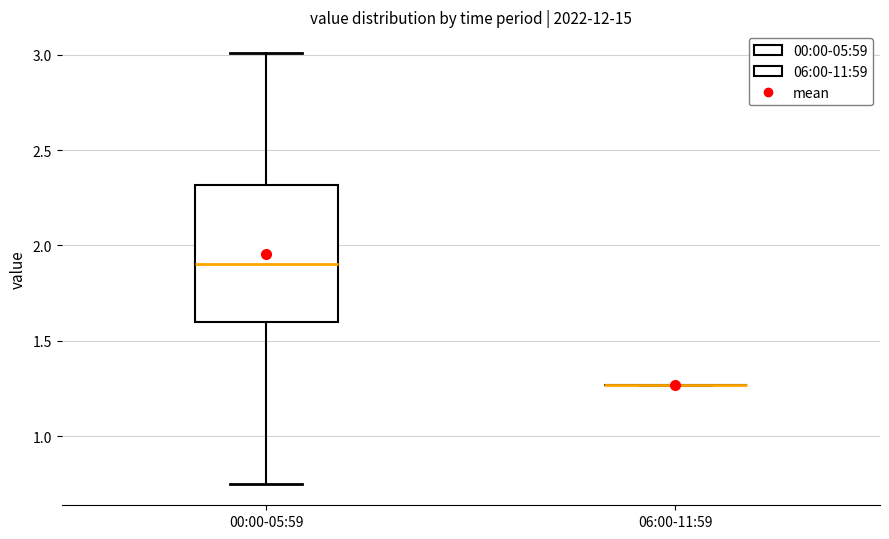

Reading left to right, transcribe this box plot: for each box, give where its median line is, the range the box spans, and where its two whiskers end, as read against the y-axis. The values are not printed on the chart, so give them approximately, as read against the axis.

00:00-05:59: median 1.90, box 1.60 to 2.30, whiskers 0.75 to 3.00
06:00-11:59: box collapsed to a line at 1.25, whiskers 1.25 to 1.25